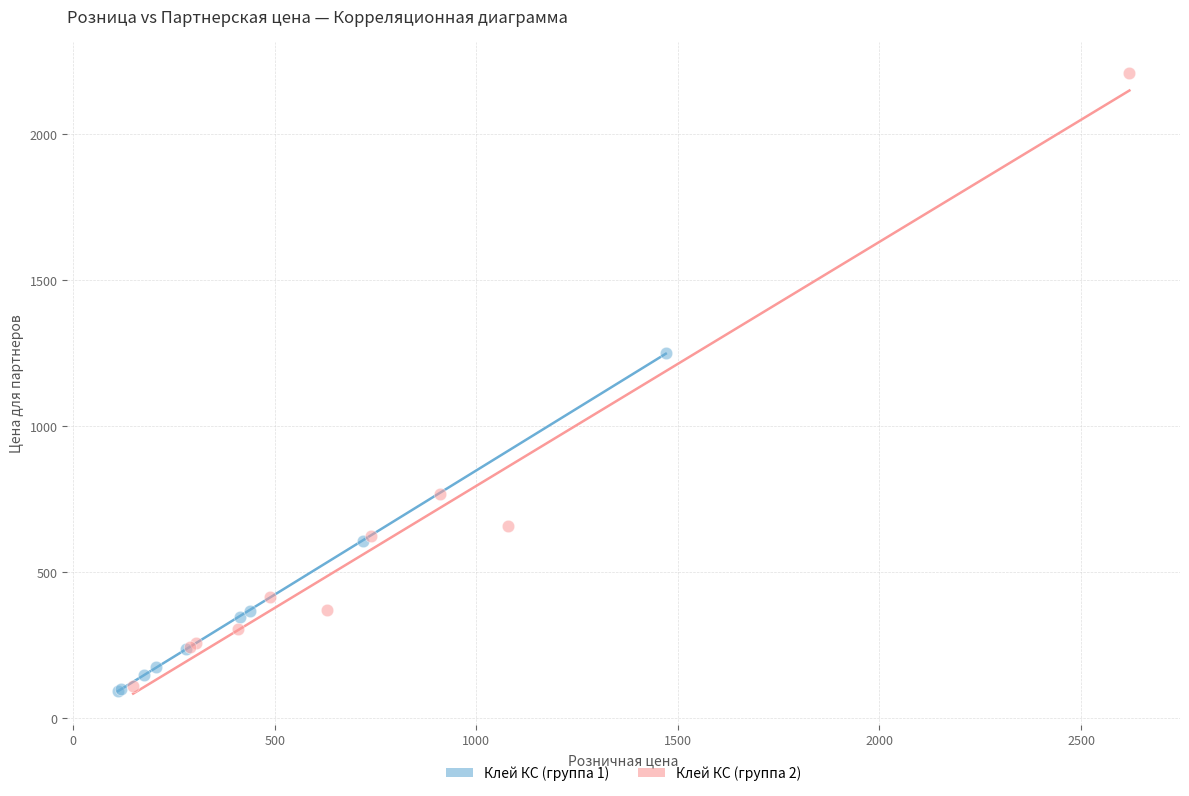

Which series has the largest Y range (max minus min)?

Клей КС (группа 2)